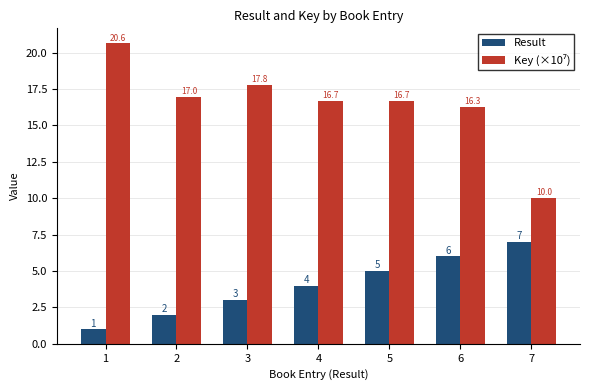

How many data points does each series have?

7